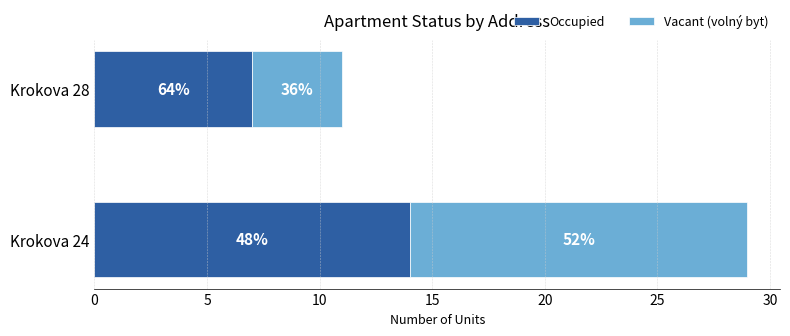

What is the value of the Vacant (volný byt) bar at the 1st from the left?

15